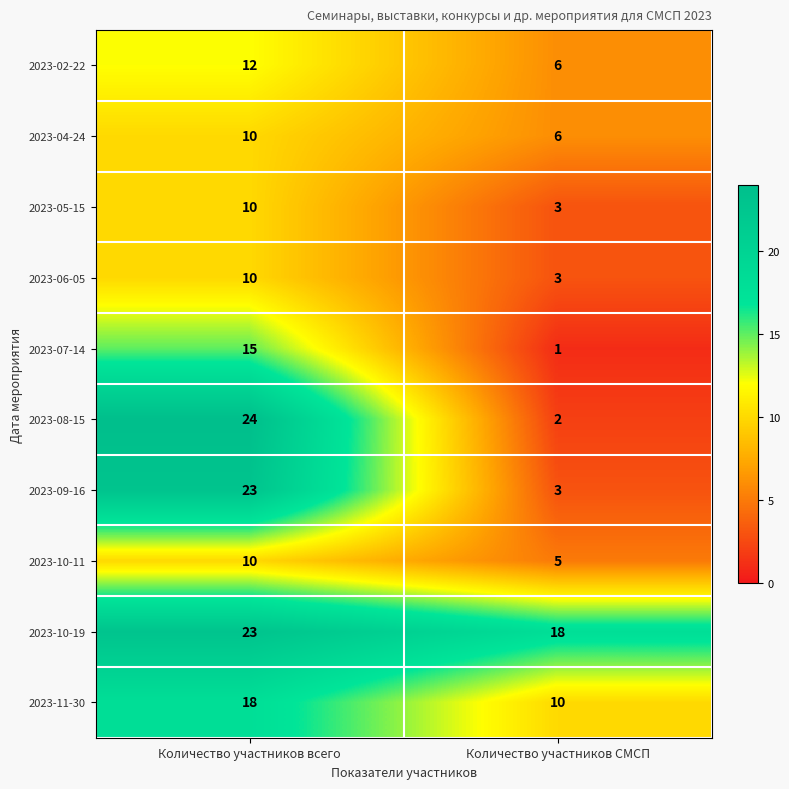

The value of 2023-07-14 at Количество участников всего is 15. True or false?

True